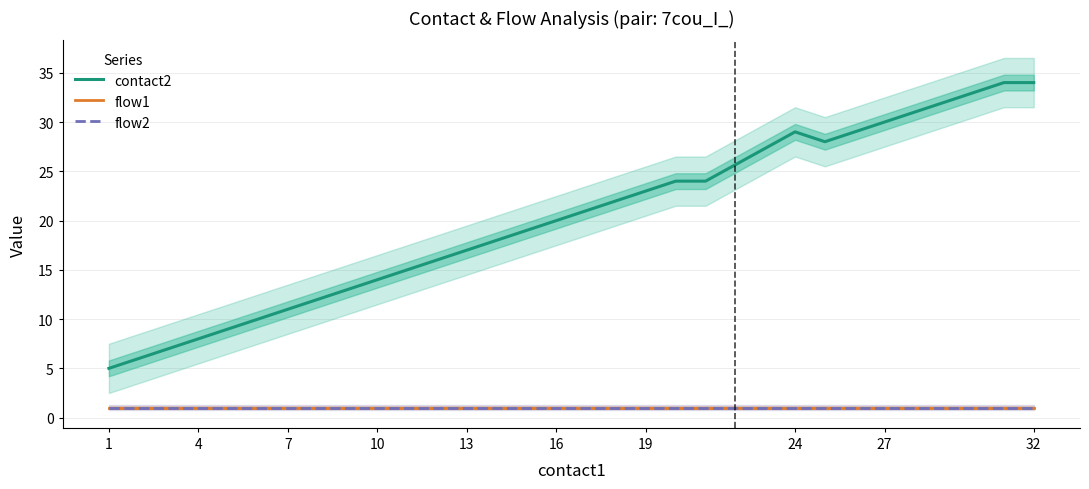

Which series has the widest spread of values?

contact2